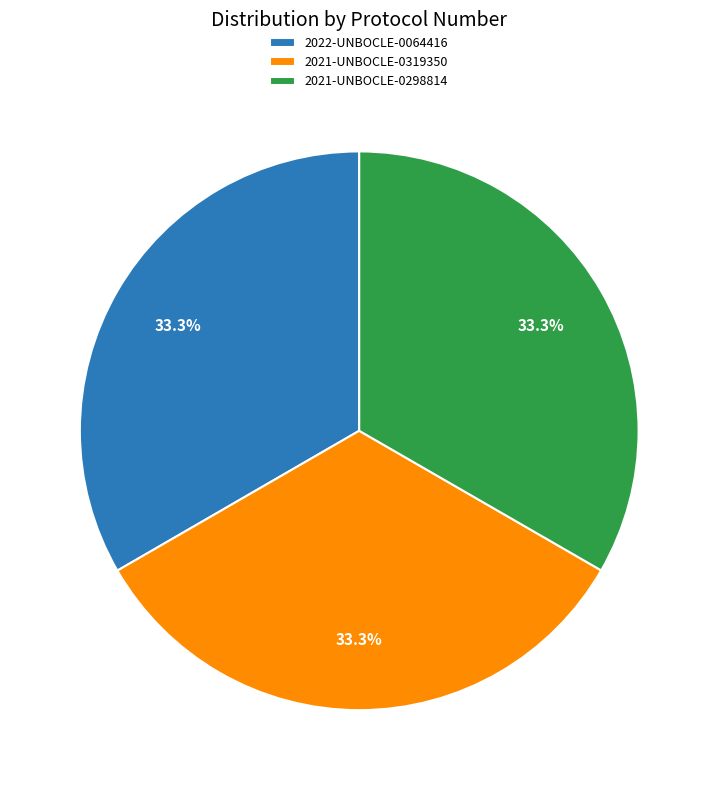

What portion of the pie excludes 2021-UNBOCLE-0319350?

66.7%